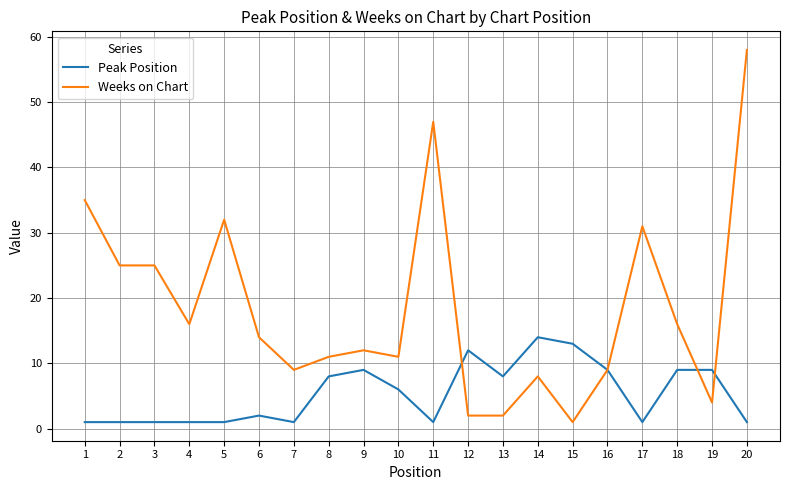

Reading left to right, list all the values displayed in this chart.

Peak Position: 1	1	1	1	1	2	1	8	9	6	1	12	8	14	13	9	1	9	9	1
Weeks on Chart: 35	25	25	16	32	14	9	11	12	11	47	2	2	8	1	9	31	16	4	58